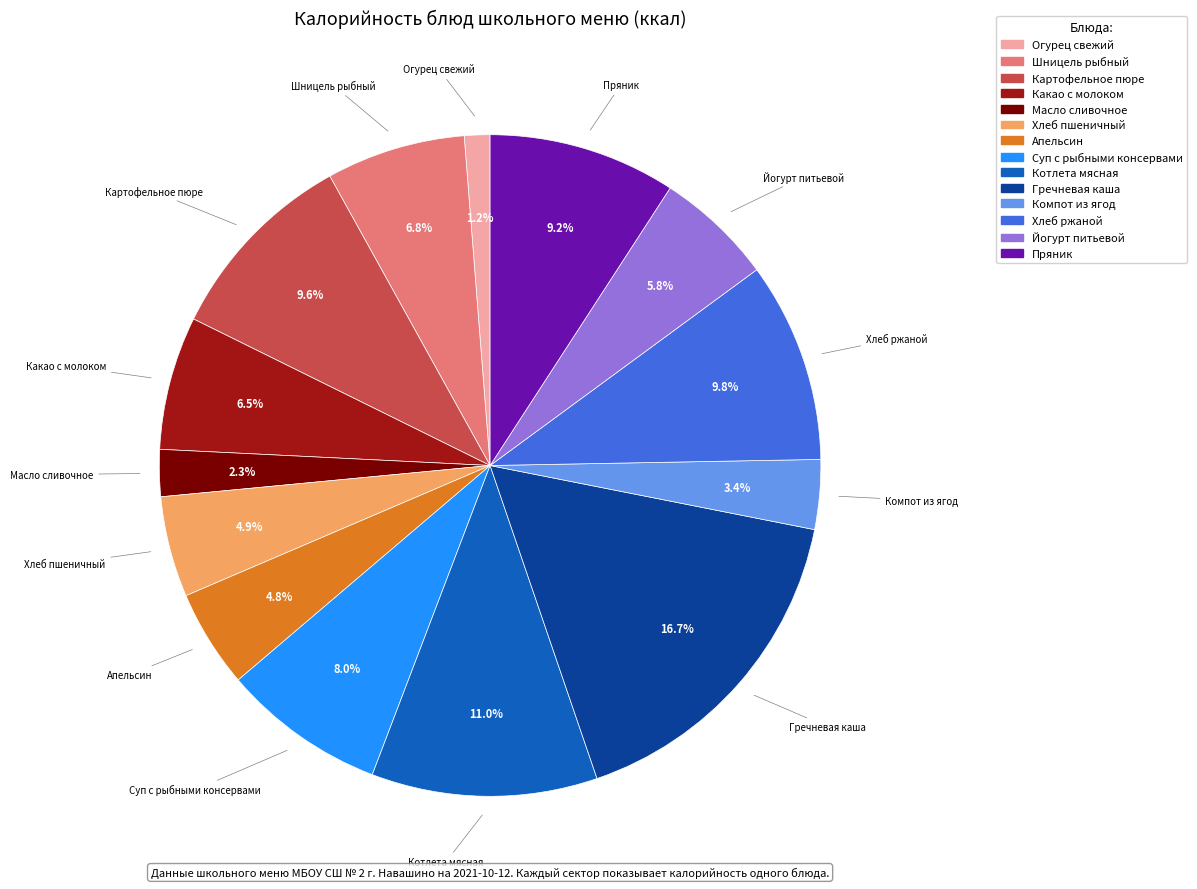

What percentage is the Масло сливочное slice, to the nearest percent?

2%